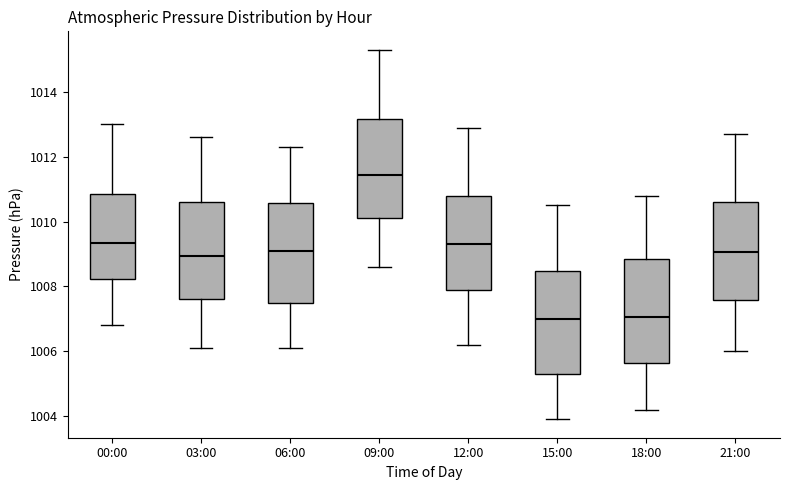

Reading left to right, transcribe this box plot: for each box, give where its median line is, the range the box spans, and where its two whiskers end, as read against the y-axis. The values are not printed on the chart, so give them approximately, as read against the axis.

00:00: median 1009.4, box 1008.2 to 1010.8, whiskers 1006.8 to 1013.0
03:00: median 1009.0, box 1007.6 to 1010.6, whiskers 1006.2 to 1012.6
06:00: median 1009.2, box 1007.6 to 1010.6, whiskers 1006.2 to 1012.4
09:00: median 1011.4, box 1010.2 to 1013.2, whiskers 1008.6 to 1015.4
12:00: median 1009.4, box 1007.8 to 1010.8, whiskers 1006.2 to 1013.0
15:00: median 1007.0, box 1005.4 to 1008.4, whiskers 1004.0 to 1010.6
18:00: median 1007.0, box 1005.6 to 1008.8, whiskers 1004.2 to 1010.8
21:00: median 1009.0, box 1007.6 to 1010.6, whiskers 1006.0 to 1012.8